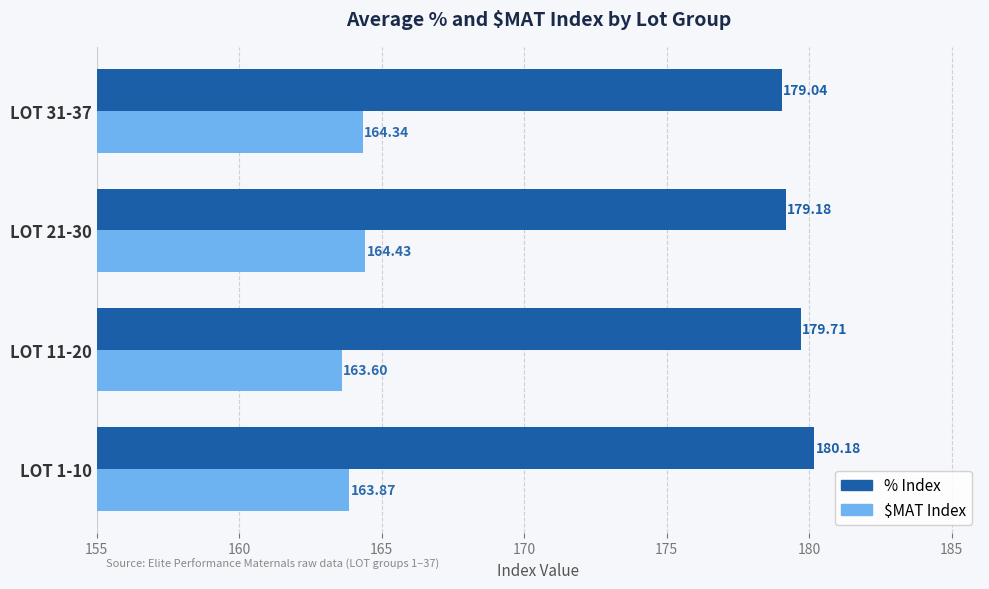

Which category has the lowest value across all series?

LOT 11-20